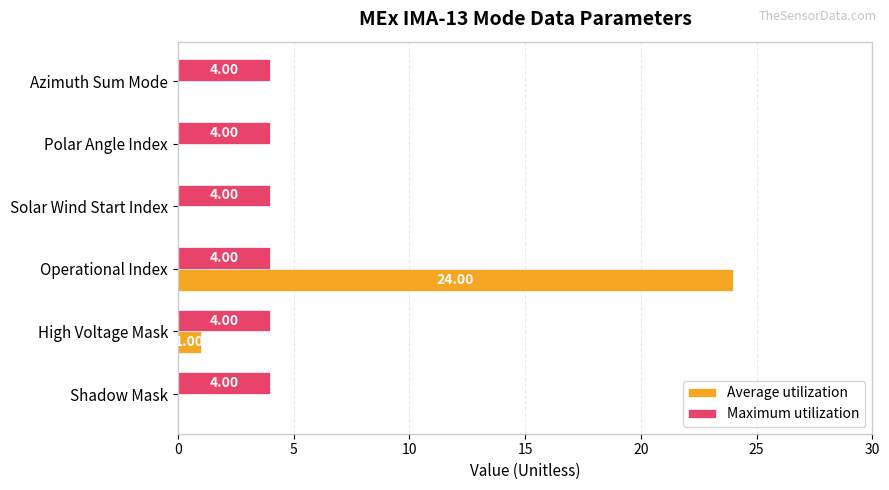

What is the sum of all Maximum utilization values?

24